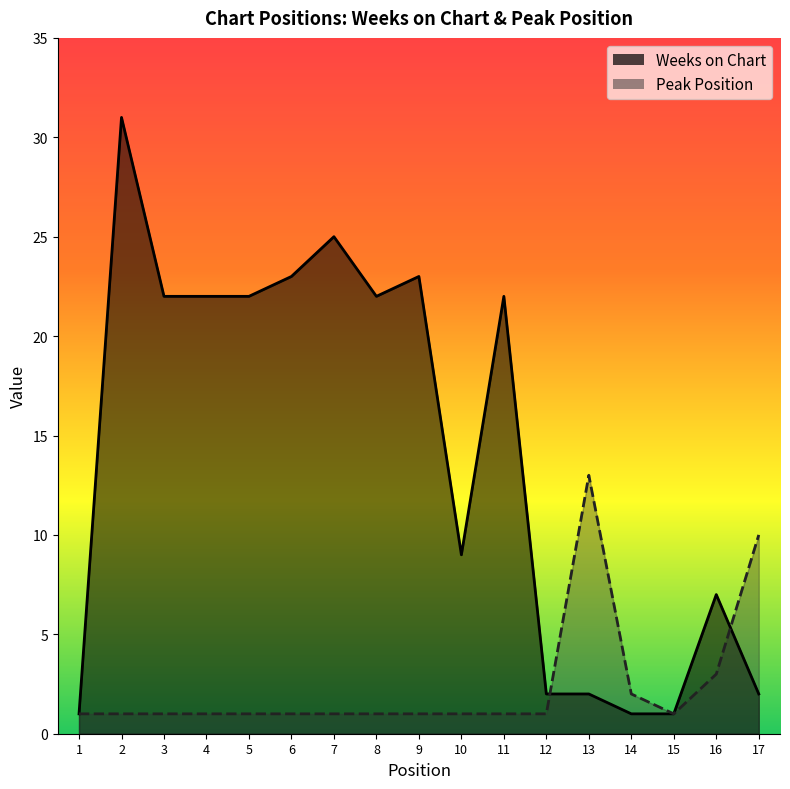

Where do Peak Position and Weeks on Chart first cross each other?

12 and 13